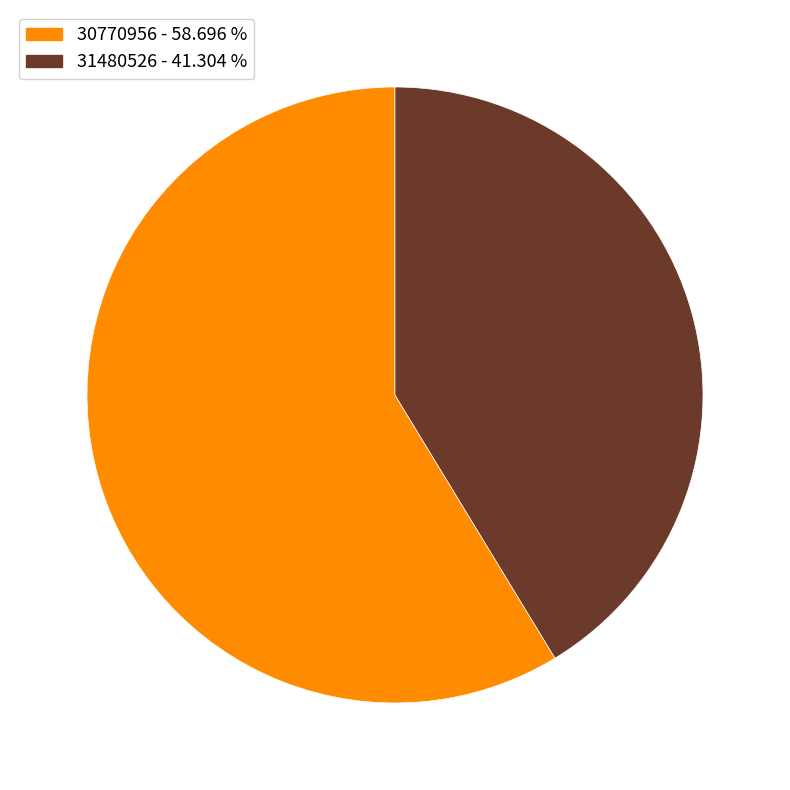

What is the largest slice in the pie chart?

30770956